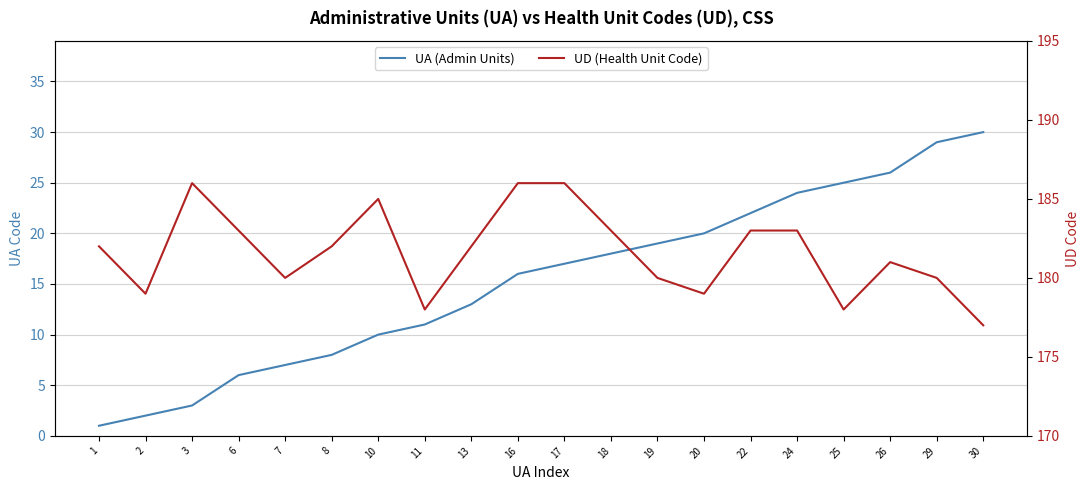

True or false: UD (Health Unit Code) has a value of 185 at 10.

True